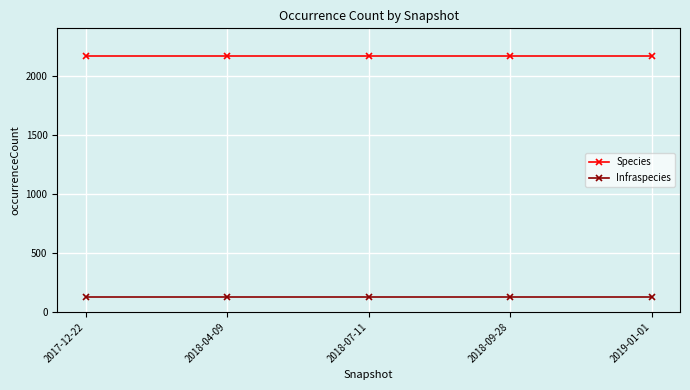

The Infraspecies series shows 129 at 2019-01-01. True or false?

True